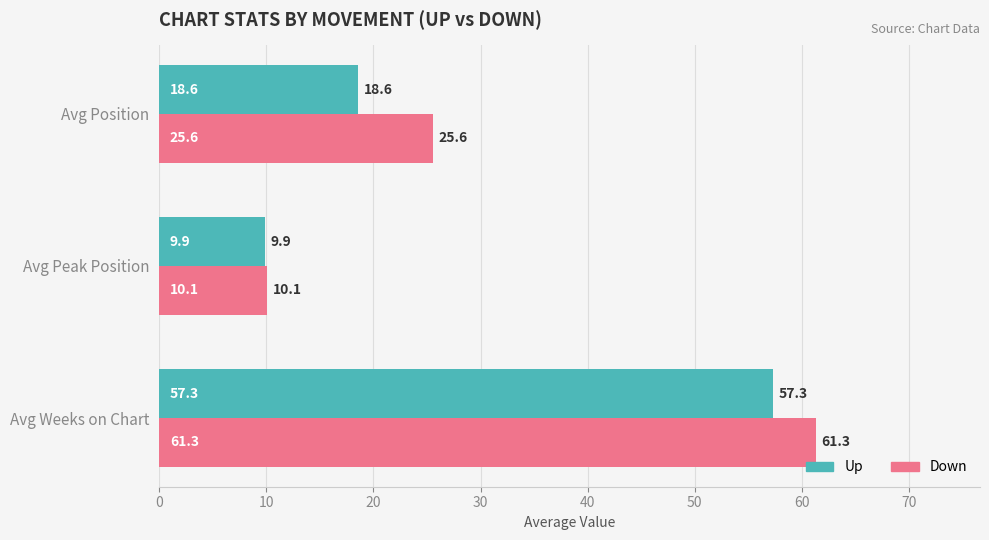

Is it true that Down equals 10.1 at Avg Peak Position?

True